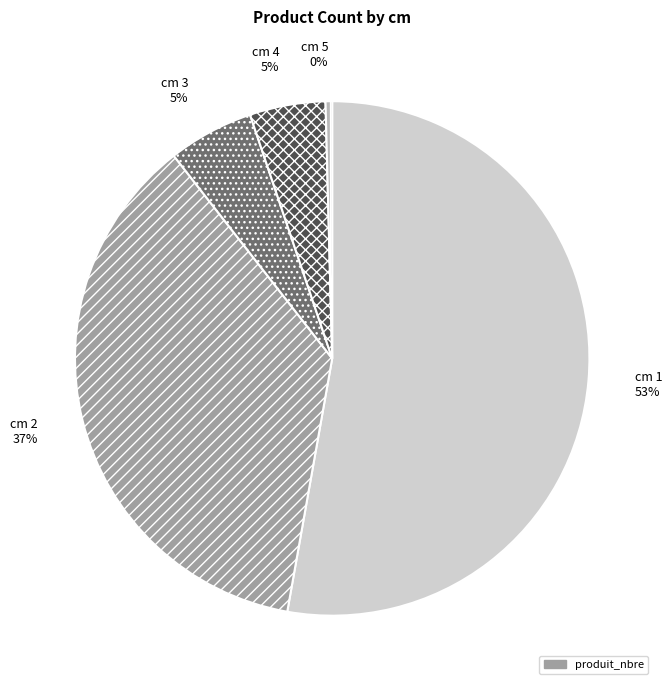

Does any single category account for the majority?

Yes